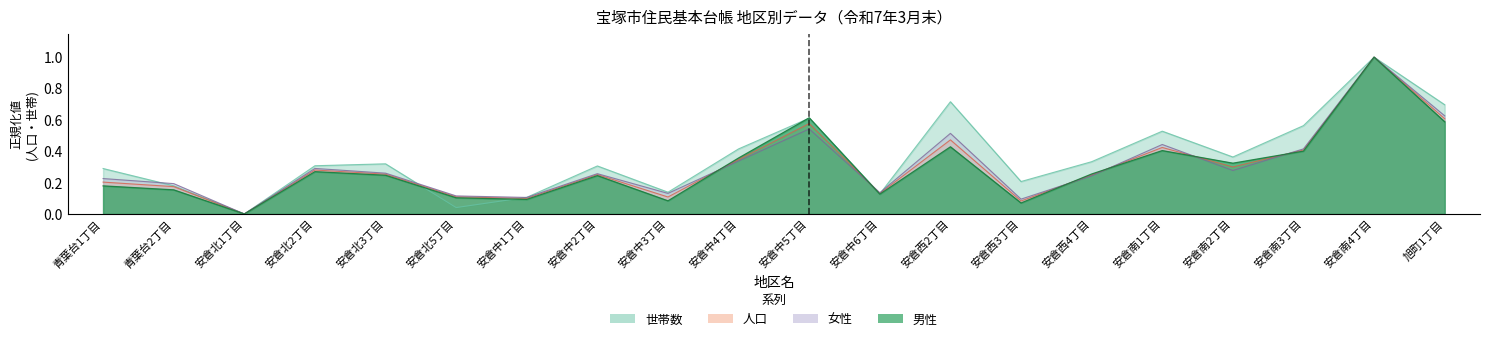

How many lines are shown in the chart?

4